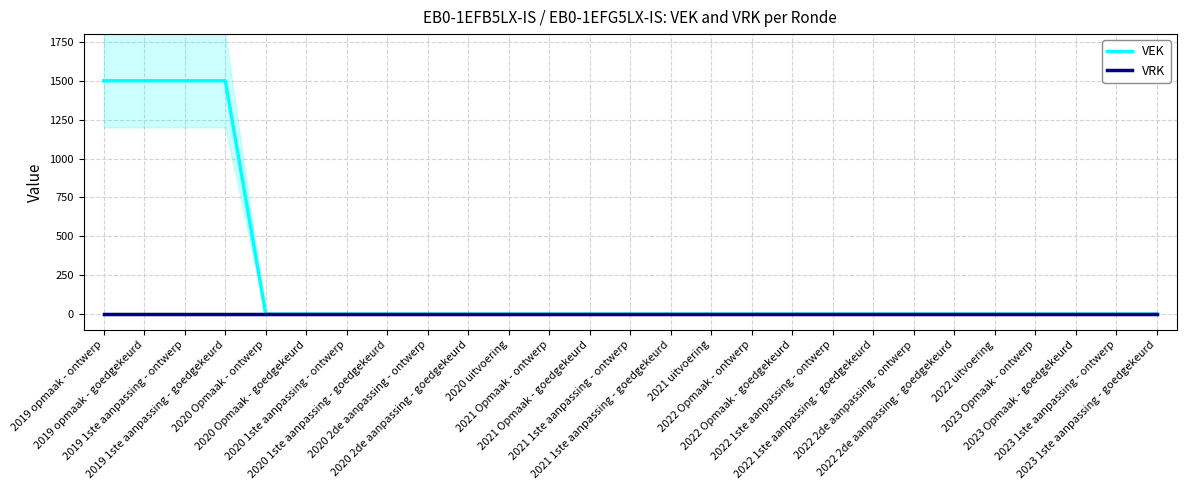

Reading left to right, transcribe all the data shown in this chart.

VEK: 1500	1500	1500	1500	0	0	0	0	0	0	0	0	0	0	0	0	0	0	0	0	0	0	0	0	0	0	0
VRK: 0	0	0	0	0	0	0	0	0	0	0	0	0	0	0	0	0	0	0	0	0	0	0	0	0	0	0